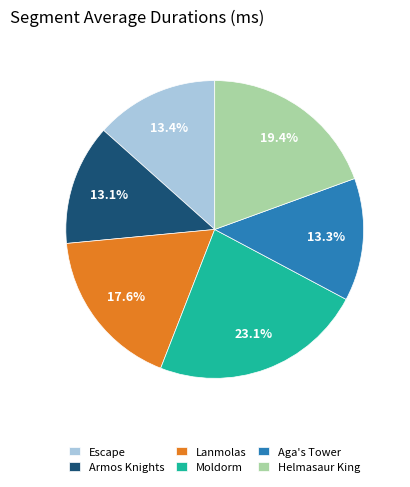

Which category has the biggest portion of the pie?

Moldorm